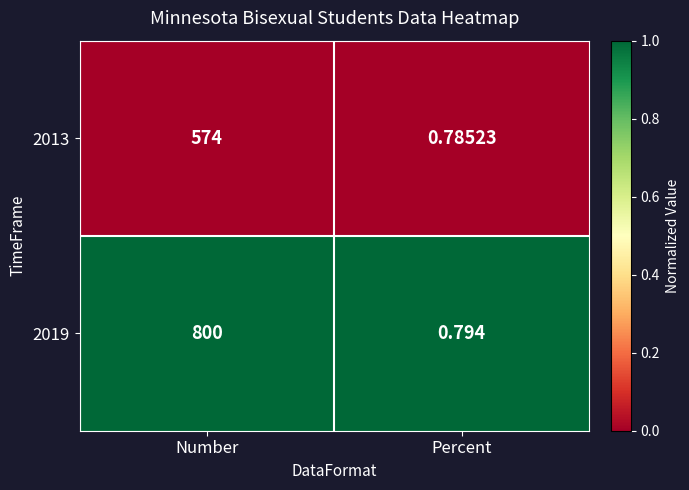

Count the number of categories in the chart.

2